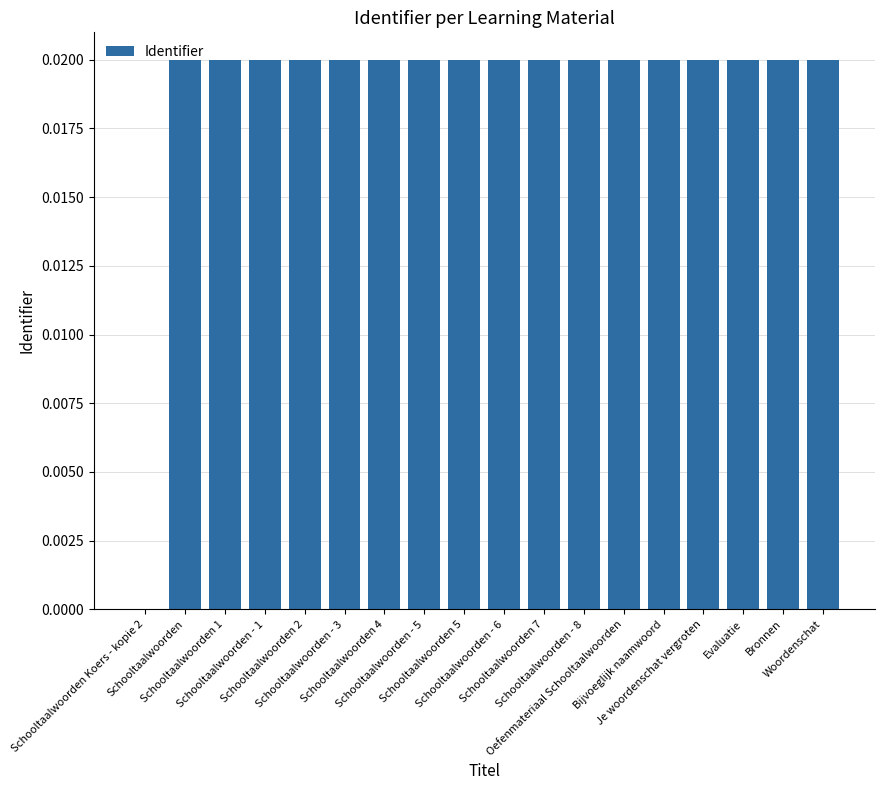

At which label is the value closest to 0?

Schooltaalwoorden Koers - kopie 2